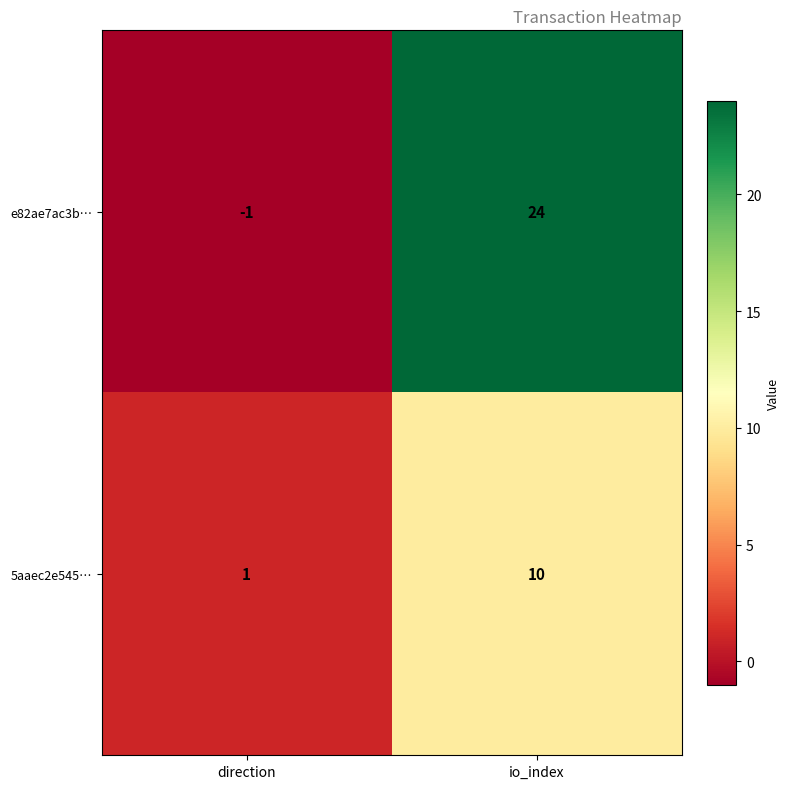

Is it true that 5aaec2e545… equals 1 at direction?

True